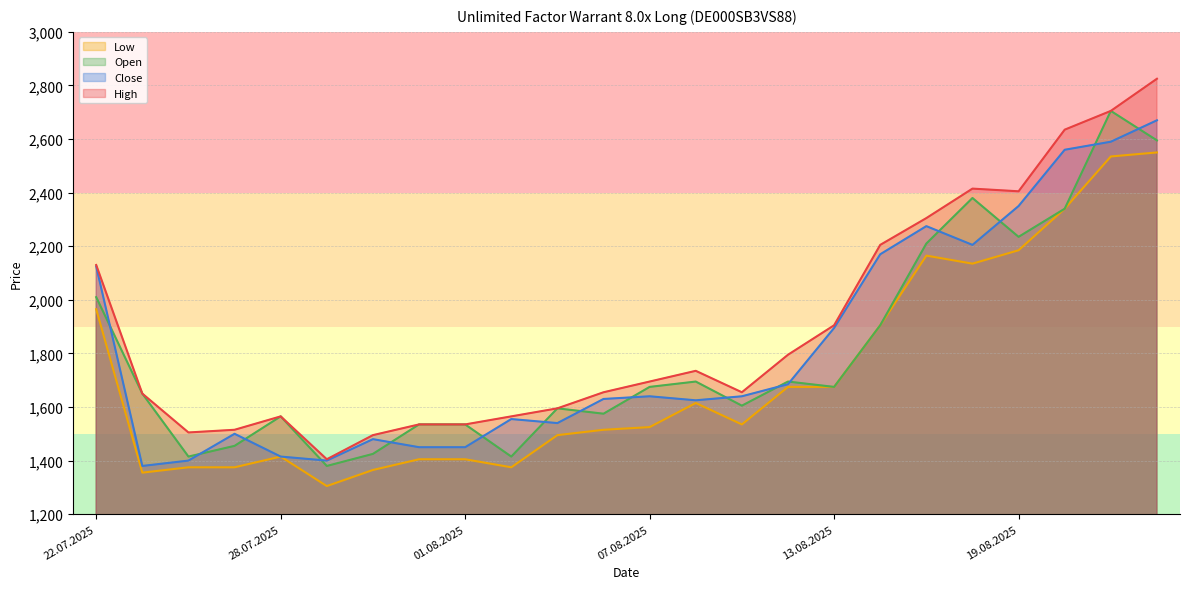

Read the Open value at 19.08.2025.

2235